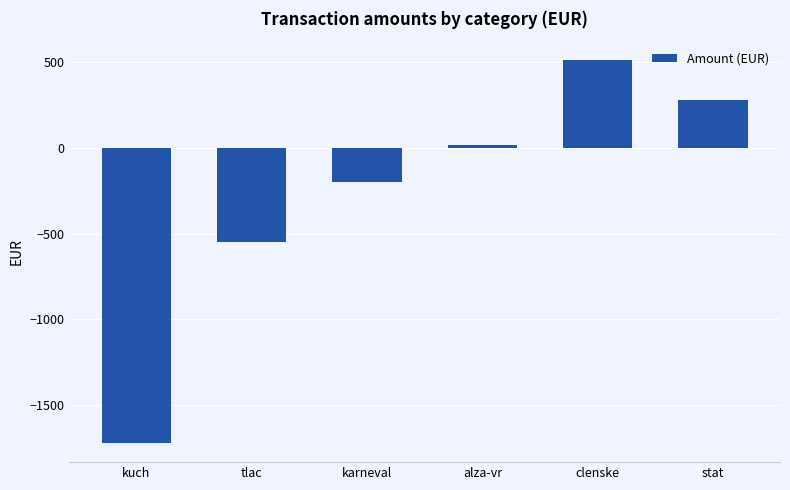

What is the difference between the maximum and minimum values?

2230.3